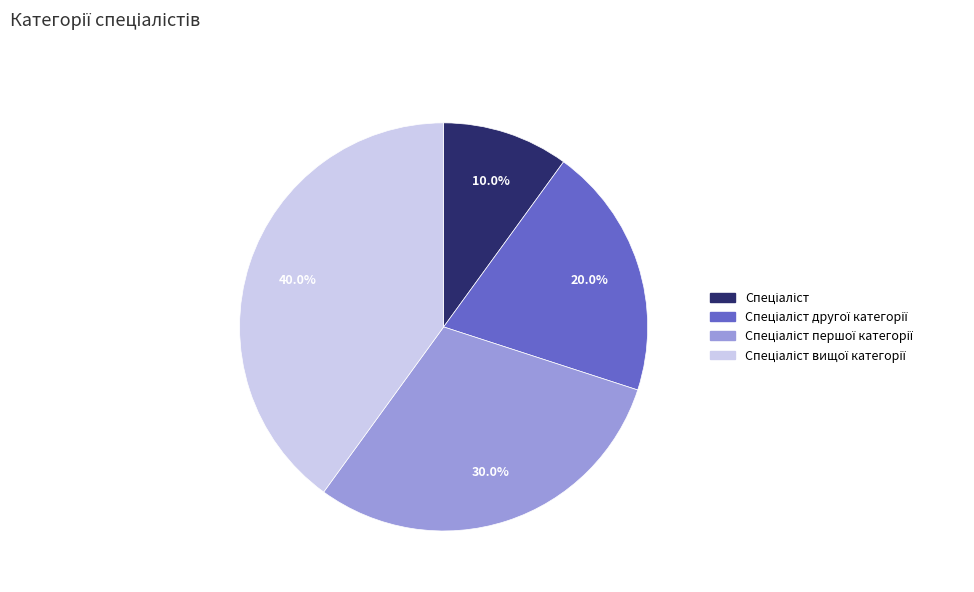

Does any single category account for the majority?

No